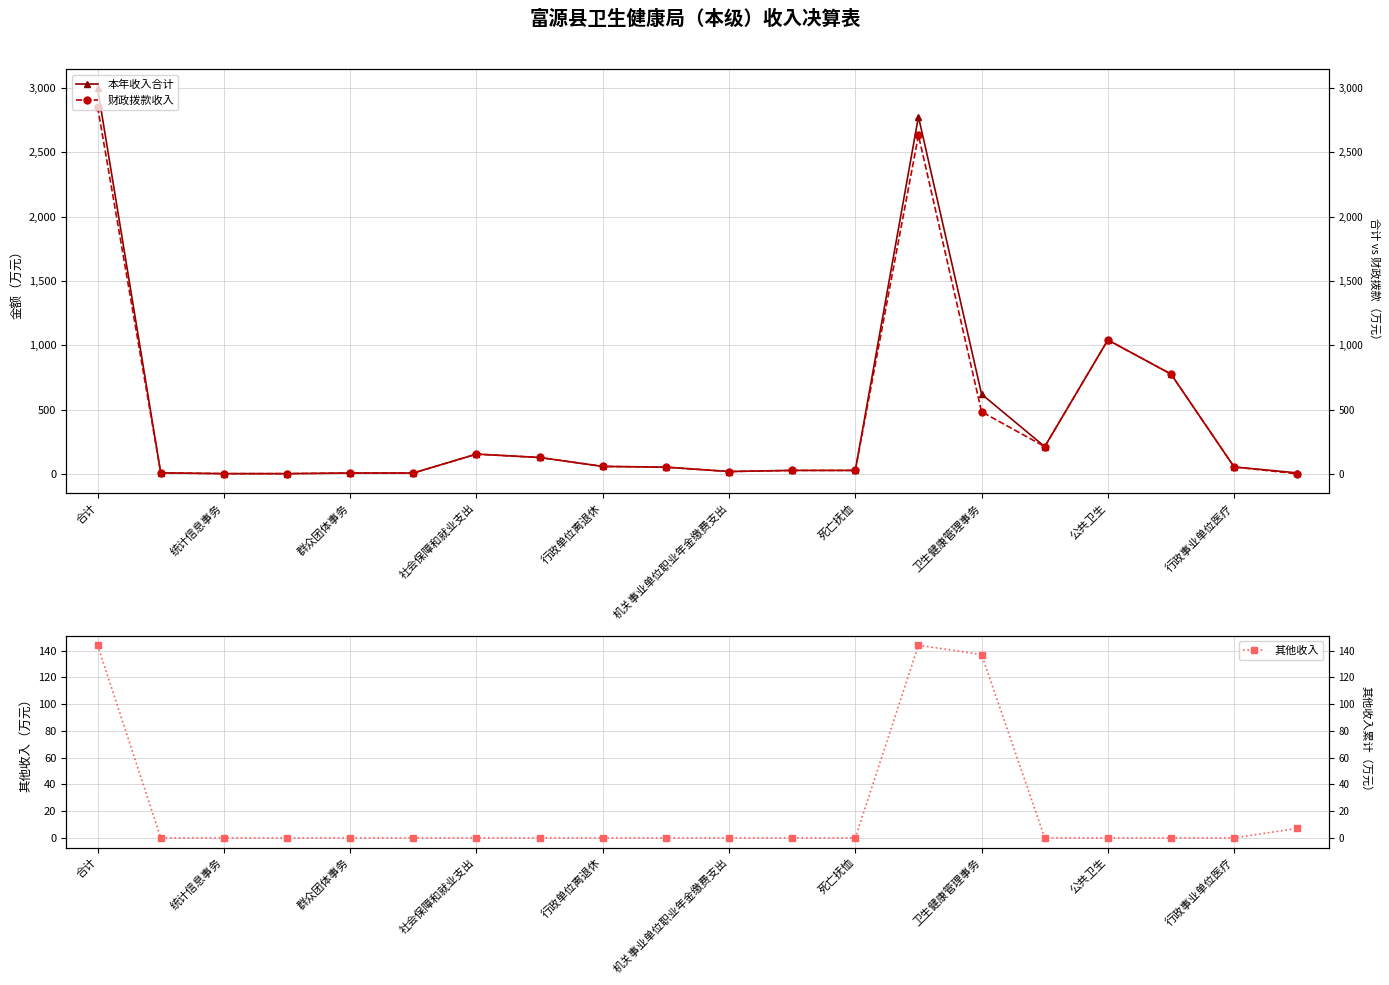

True or false: 本年收入合计 and 其他收入 cross at least once.

False